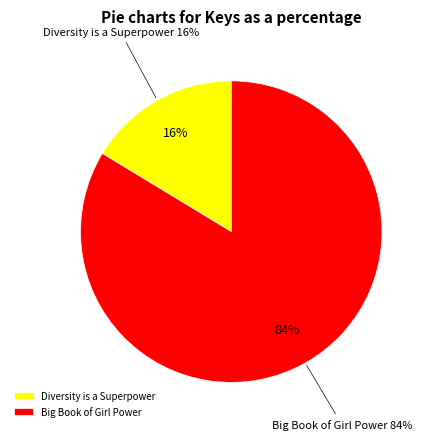

Approximately how many times larger is the value at Diversity is a Superpower compared to Big Book of Girl Power?

0.2